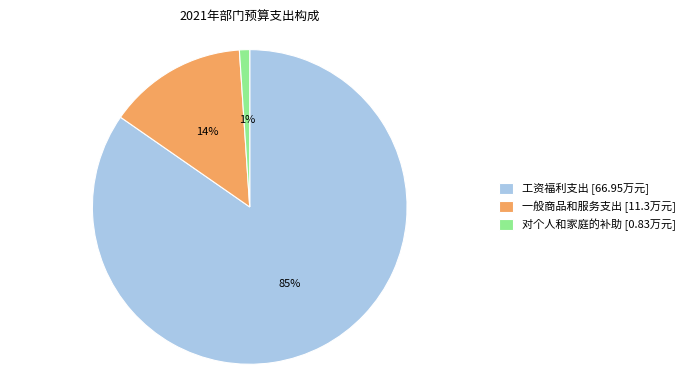

Count the number of slices in the pie.

3